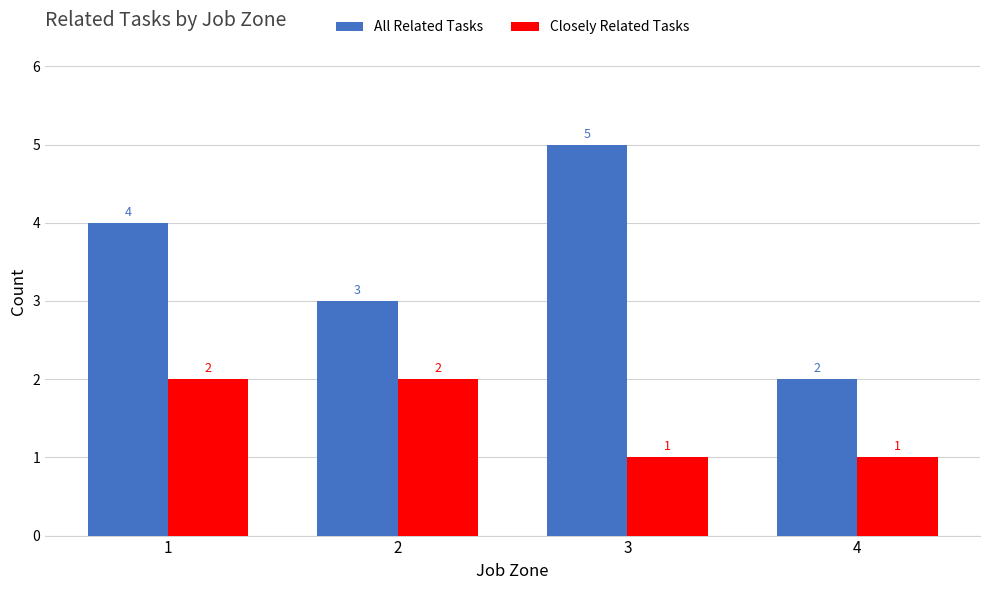

Which series has the largest total across all categories?

All Related Tasks